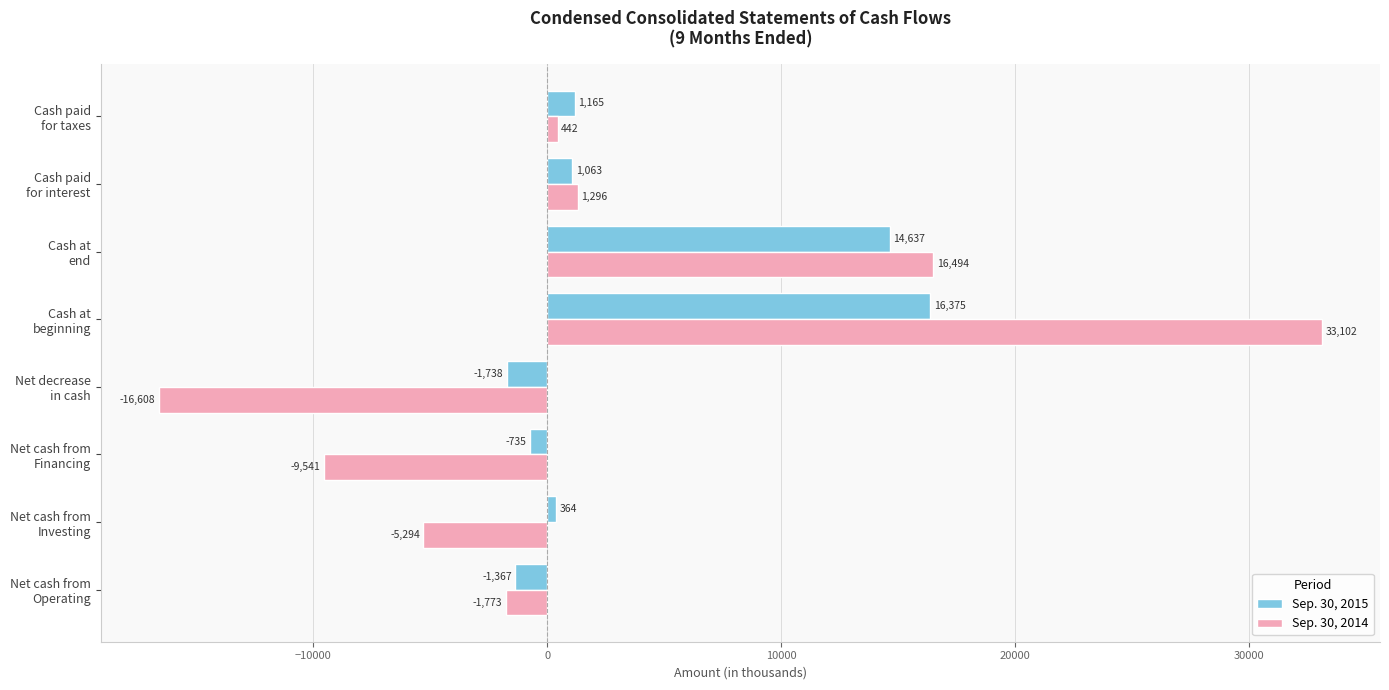

Which series has the largest total across all categories?

Sep. 30, 2015